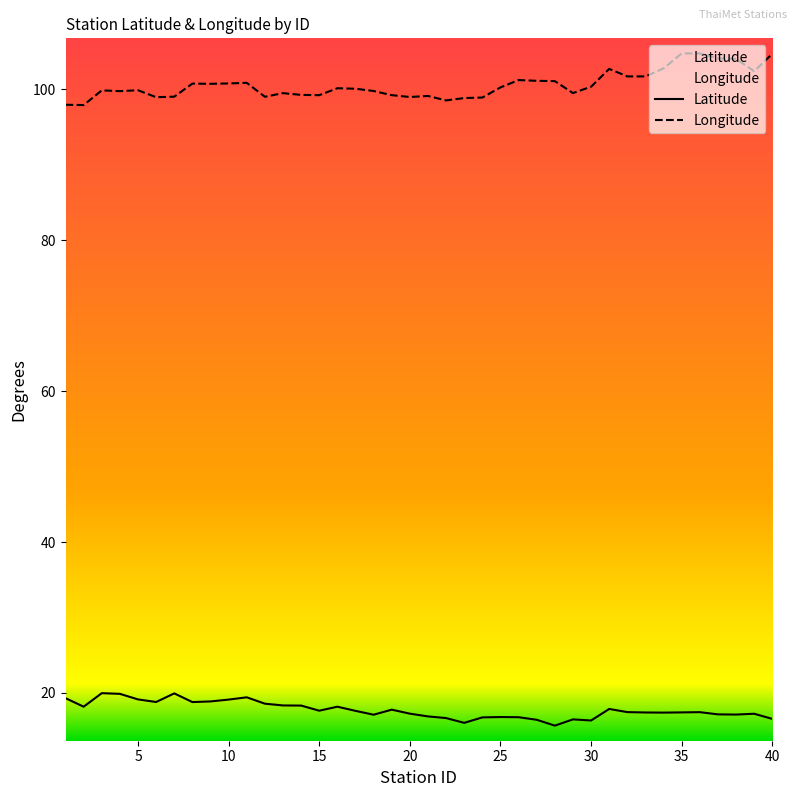

Which series has the widest spread of values?

Longitude